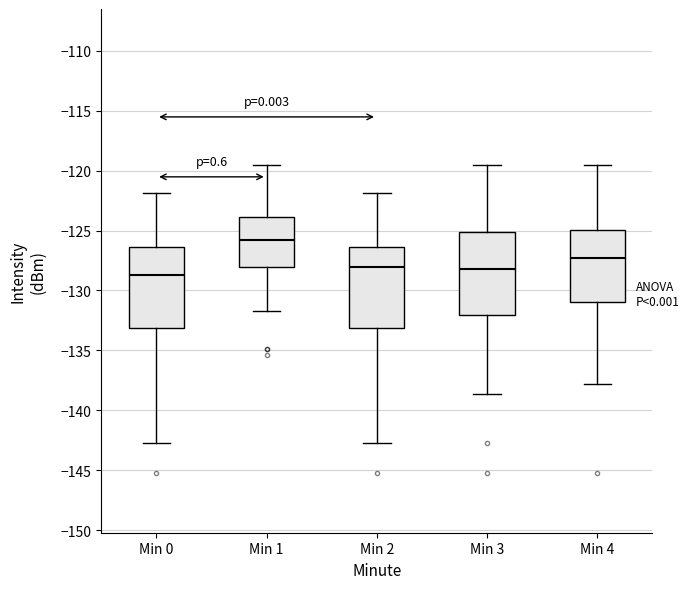

Where does the median line of the box for Min 1 sit on the y-axis? The values are not printed on the chart, so give them approximately, as read against the axis.

-126.0